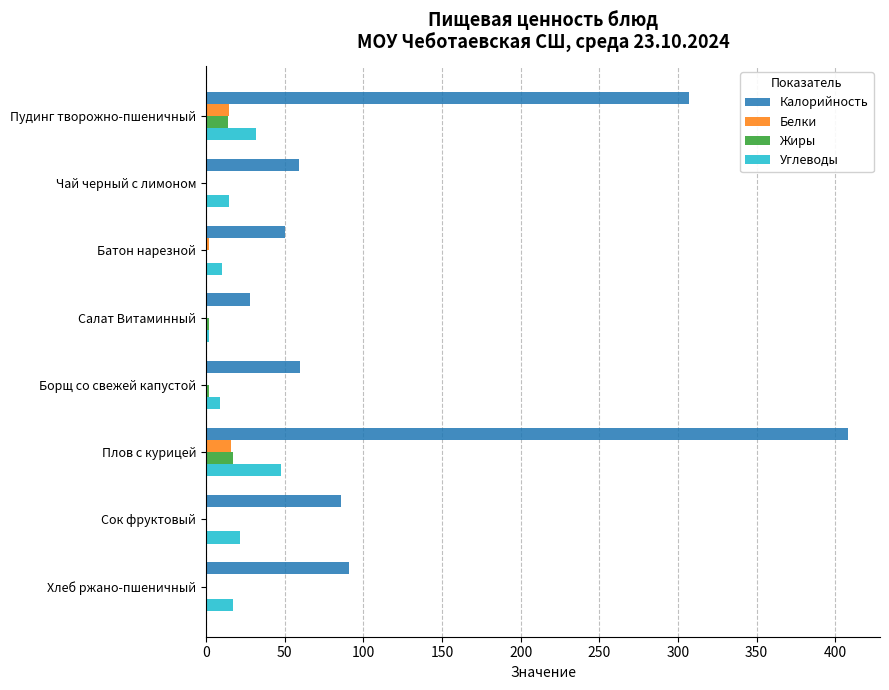

What are all the series names shown in the legend?

Калорийность, Белки, Жиры, Углеводы